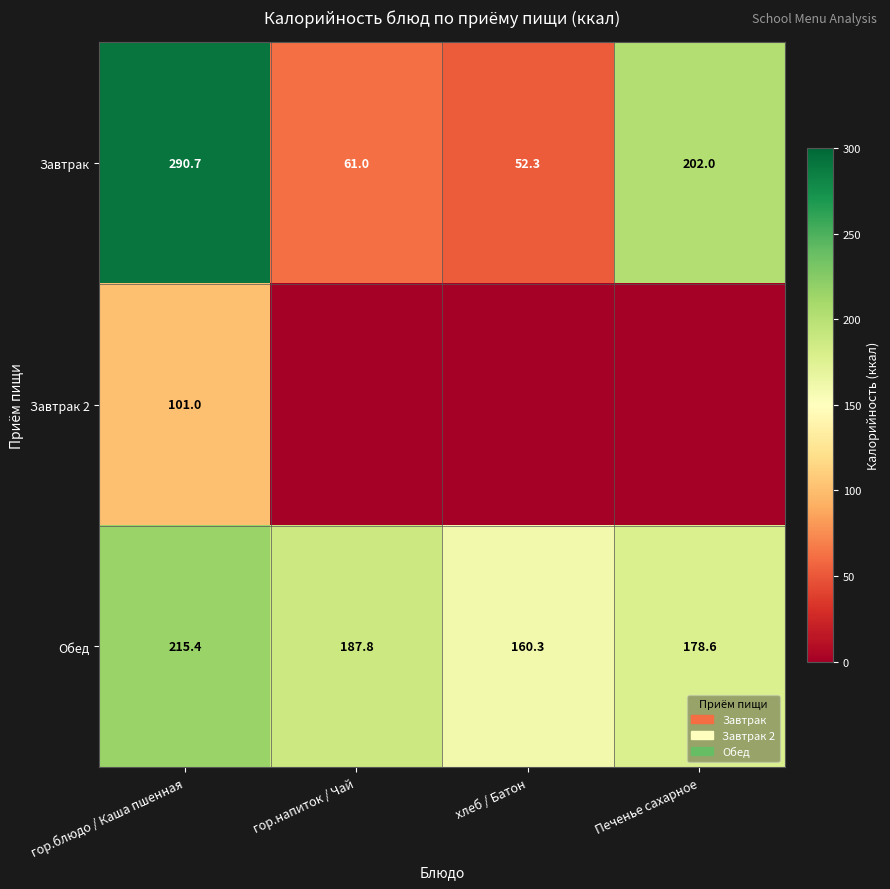

What is the lowest value of the Завтрак series?

52.3